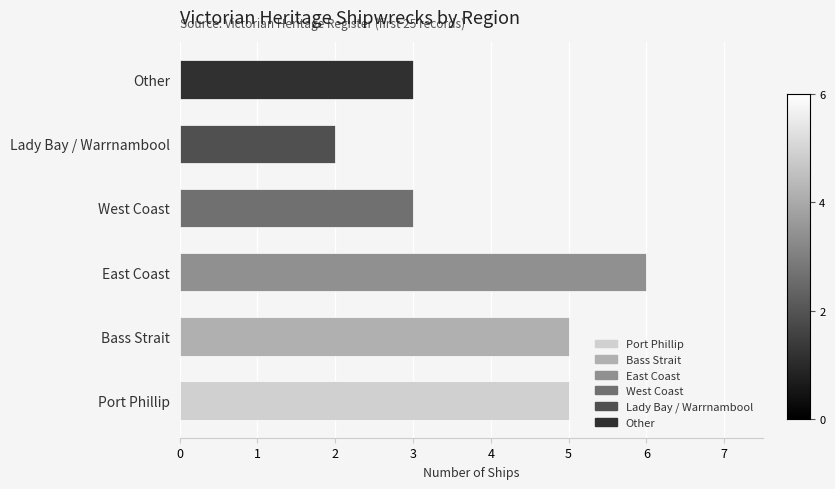

Read the value at West Coast.

3